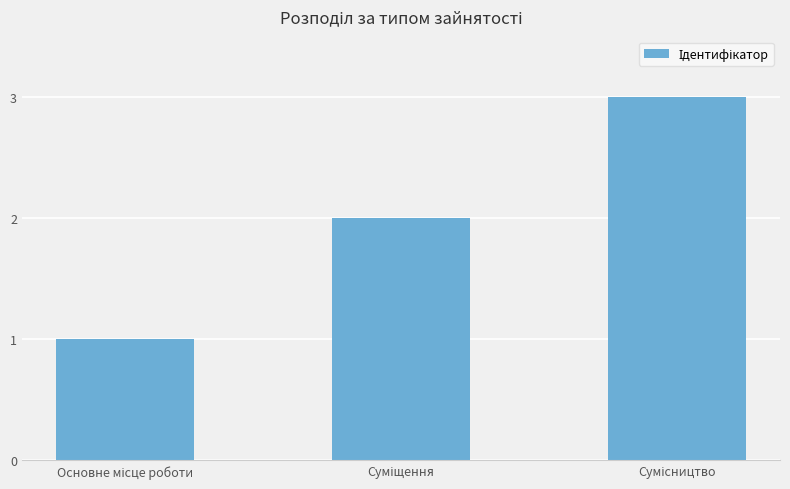

What is the greatest value displayed?

3